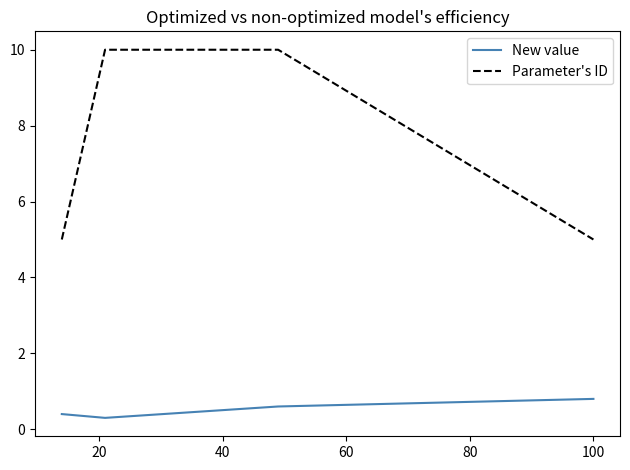

What is the lowest value of the Parameter's ID series?

5.0